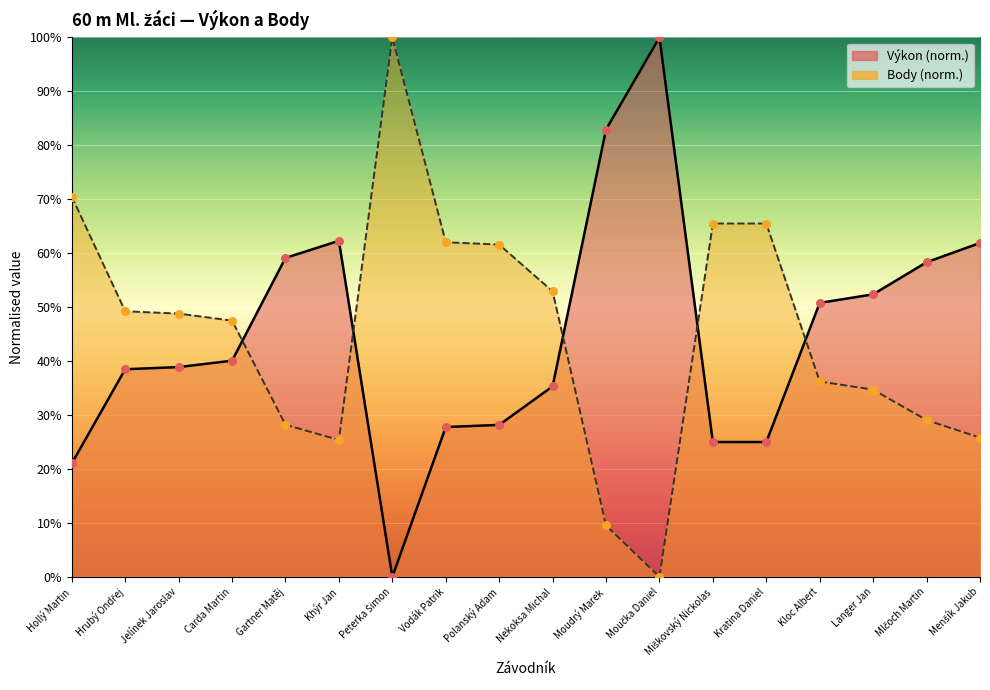

Is the value of Výkon line at Khýr Jan greater than the value of Body body at Jelínek Jaroslav?

Yes